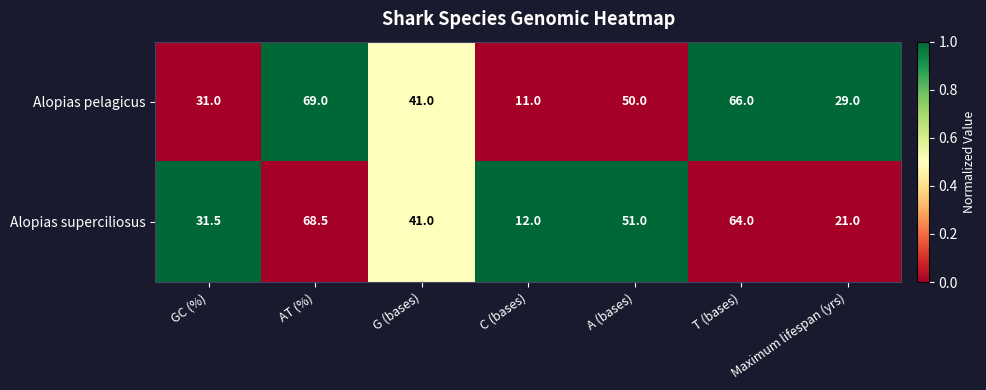

At which label does Alopias superciliosus first exceed 41?

AT (%)